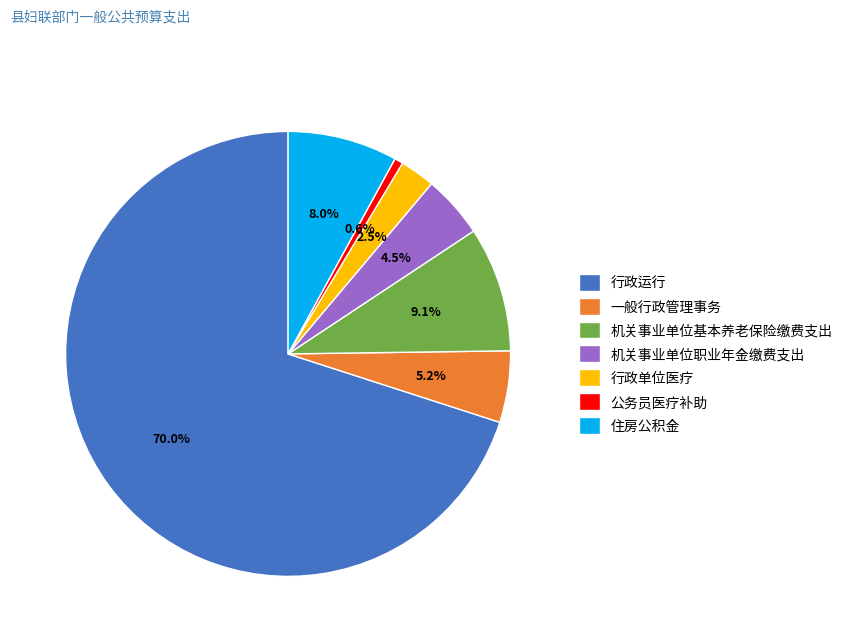

How many slices are in this pie chart?

7